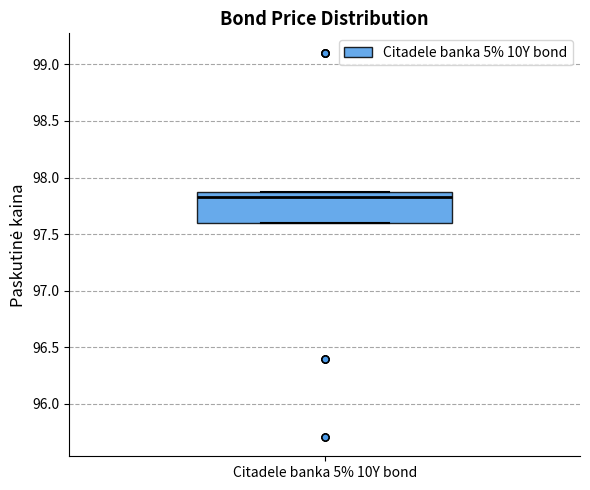

Where is the lower edge of the box for Citadele banka 5% 10Y bond on the y-axis? The values are not printed on the chart, so give them approximately, as read against the axis.

97.60